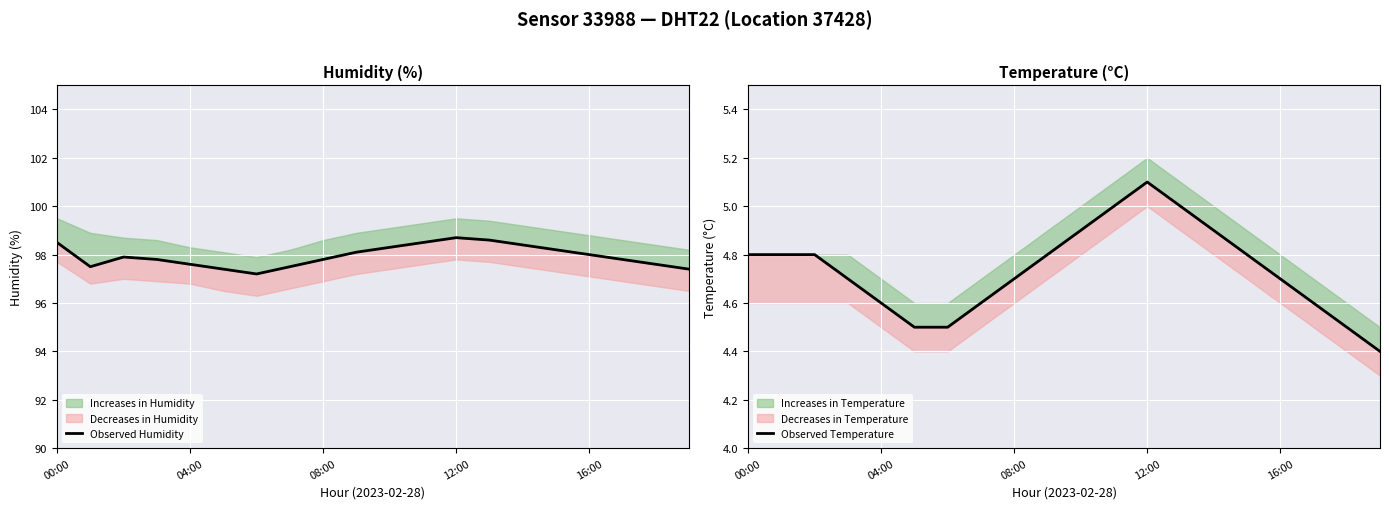

Rank the series by their average value, from lowest to highest.

Observed Temperature, Observed Humidity